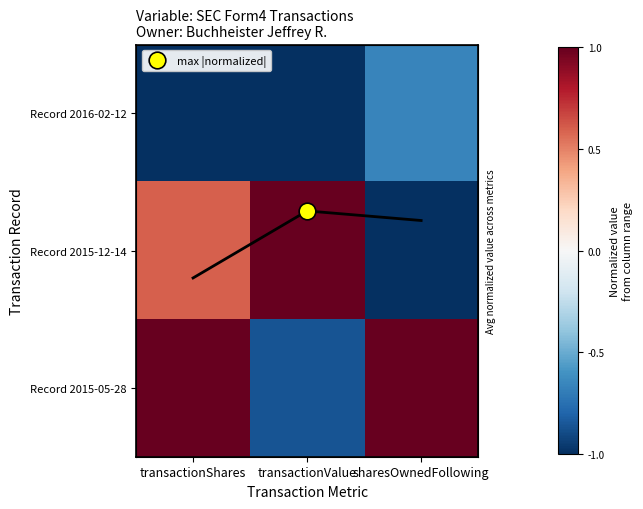

Which category has the lowest value in the Record 2016-02-12 series?

transactionShares